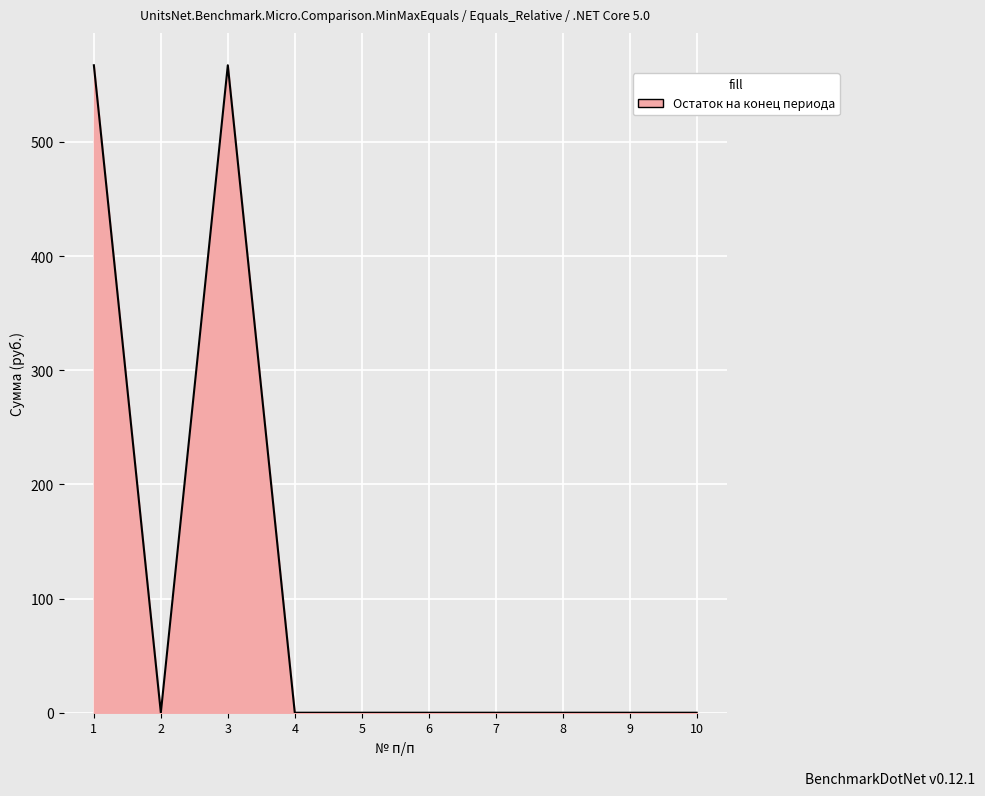

What is the greatest value displayed?

567.2